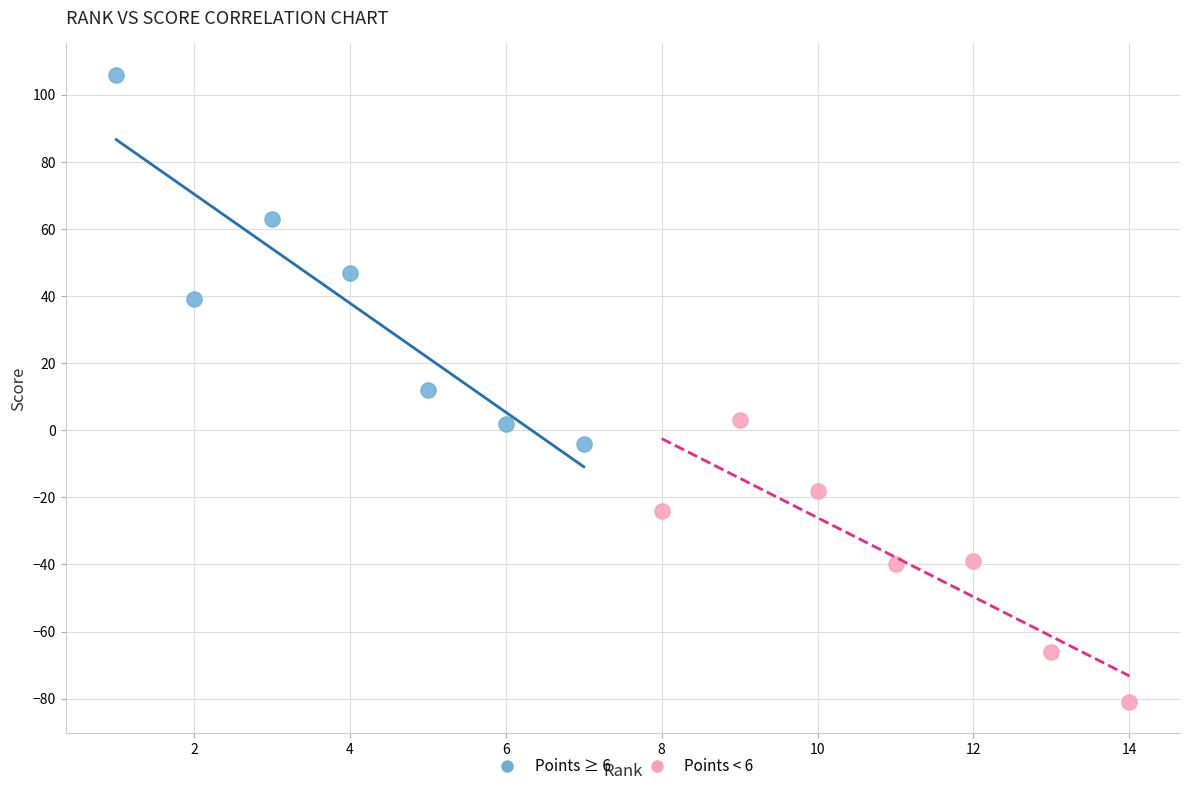

Which series has the widest spread of Y values?

Points ≥ 6